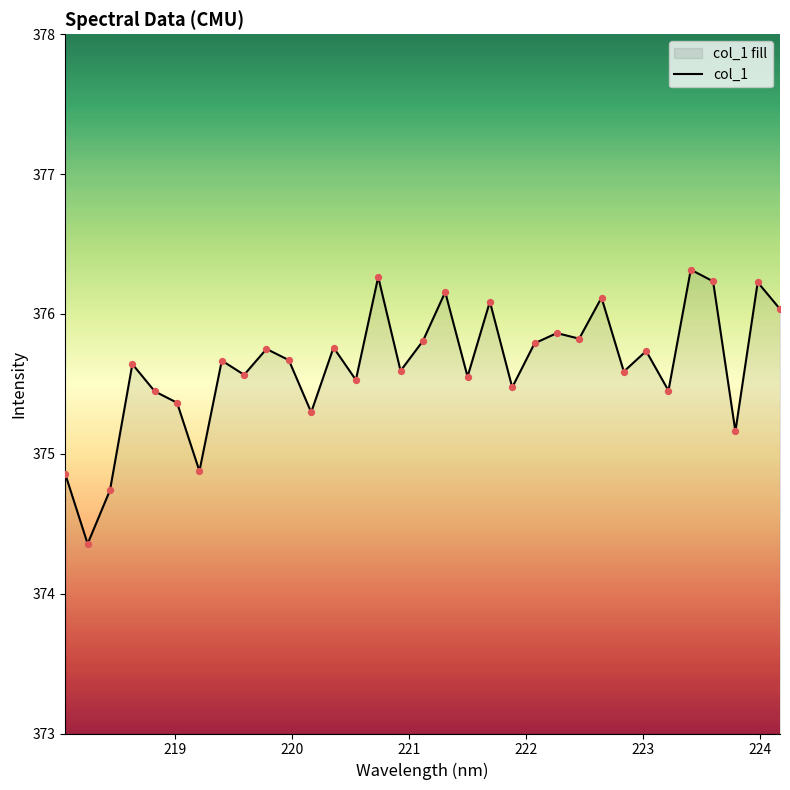

What is the maximum value shown in the chart?

376.3